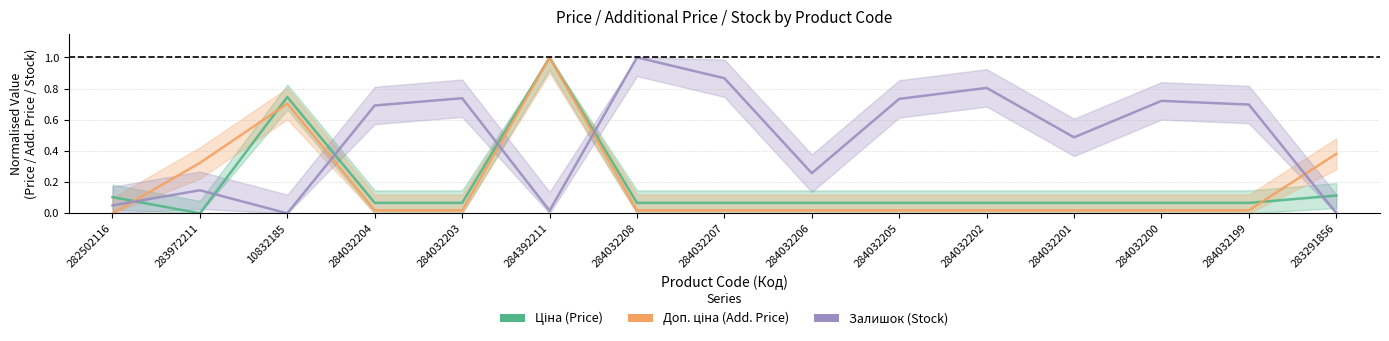

Reading left to right, transcribe all the data shown in this chart.

Ціна: 0.1	0.0	0.7	0.1	0.1	1.0	0.1	0.1	0.1	0.1	0.1	0.1	0.1	0.1	0.1
Доп. ціна: 0.0	0.3	0.7	0.0	0.0	1.0	0.0	0.0	0.0	0.0	0.0	0.0	0.0	0.0	0.4
Залишок: 0.1	0.1	0.0	0.7	0.7	0.0	1.0	0.9	0.3	0.7	0.8	0.5	0.7	0.7	0.0